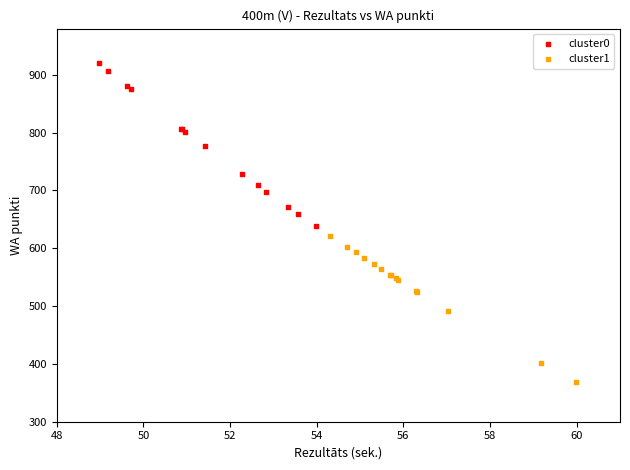

Which series reaches the maximum Y coordinate?

cluster0